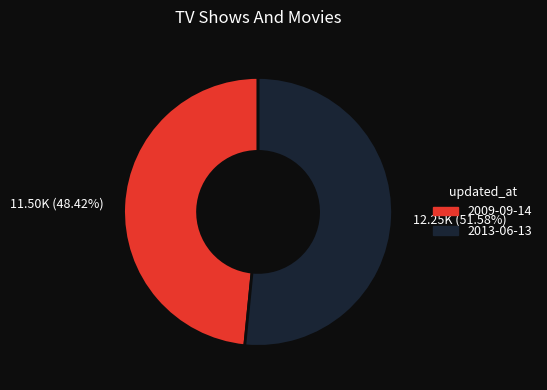

Is there any slice that represents more than half of the pie?

Yes